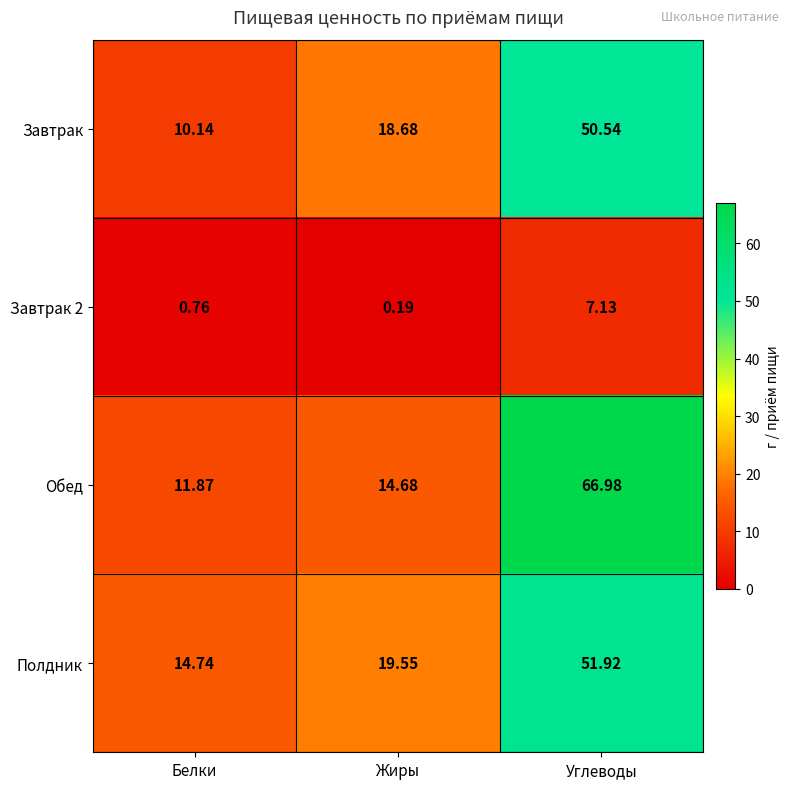

At which category is the sum across all series the highest?

Углеводы